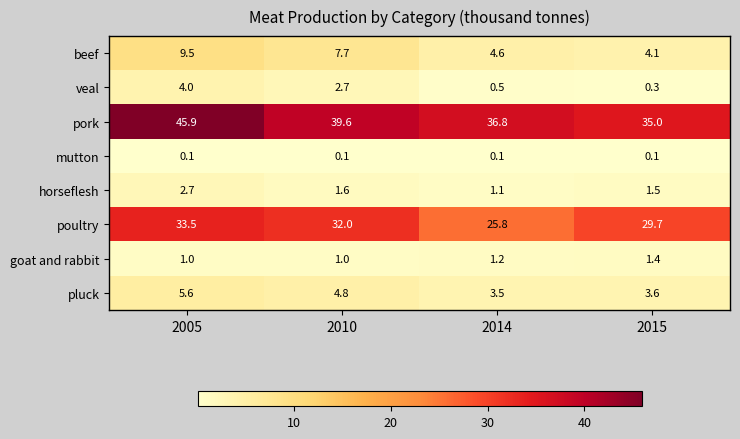

What is the minimum value for beef?

4.1